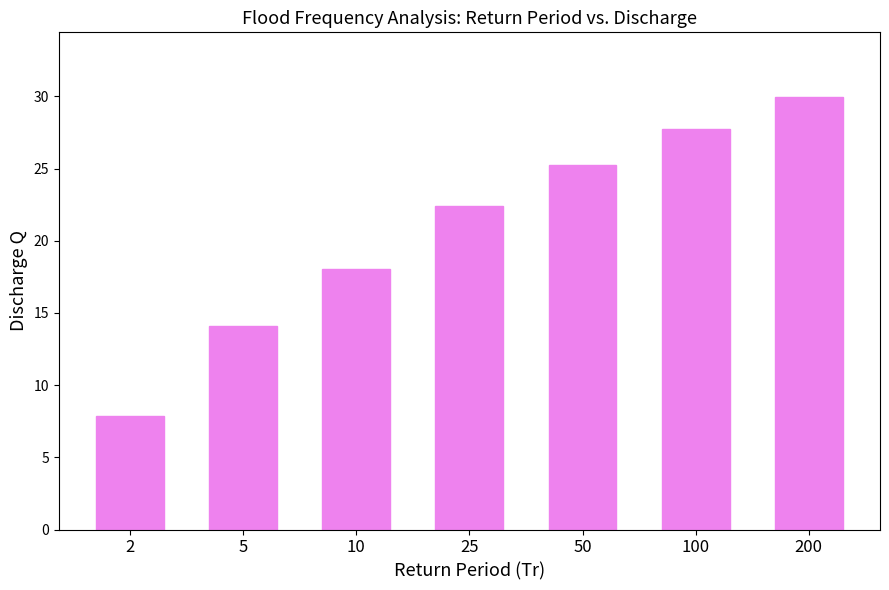

Reading right to left, list all the values displayed in this chart.

200=29.9	100=27.8	50=25.3	25=22.4	10=18.0	5=14.1	2=7.8